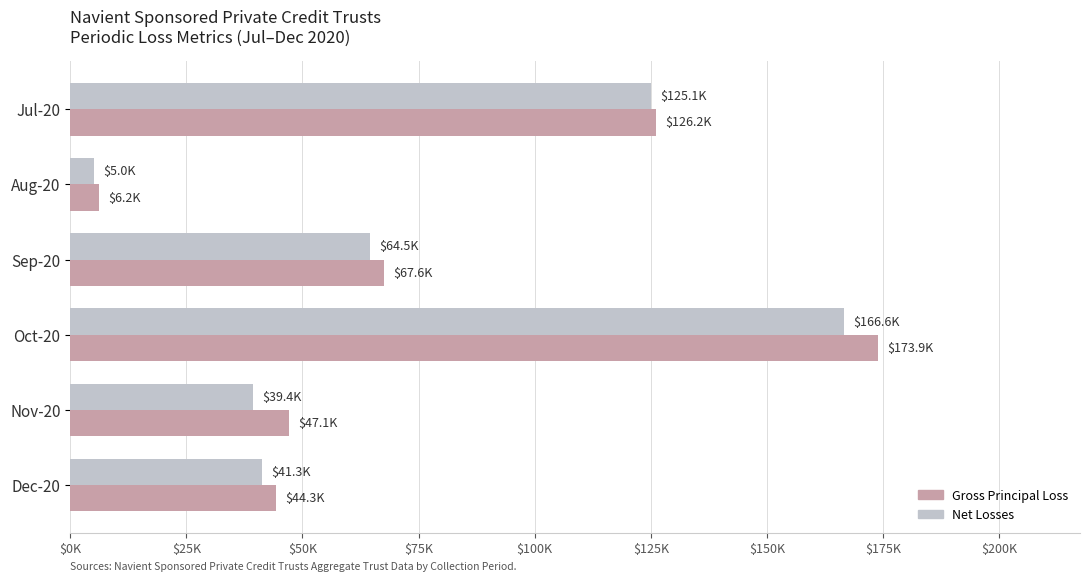

True or false: Gross Principal Realized Loss - Periodic has a value of 114140.1 at Oct-20.

False